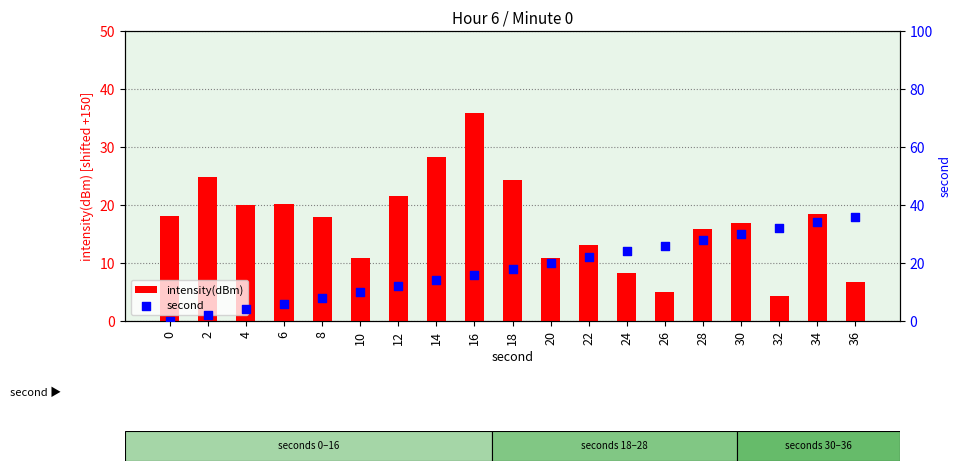

What are all the series names shown in the legend?

intensity(dBm), second